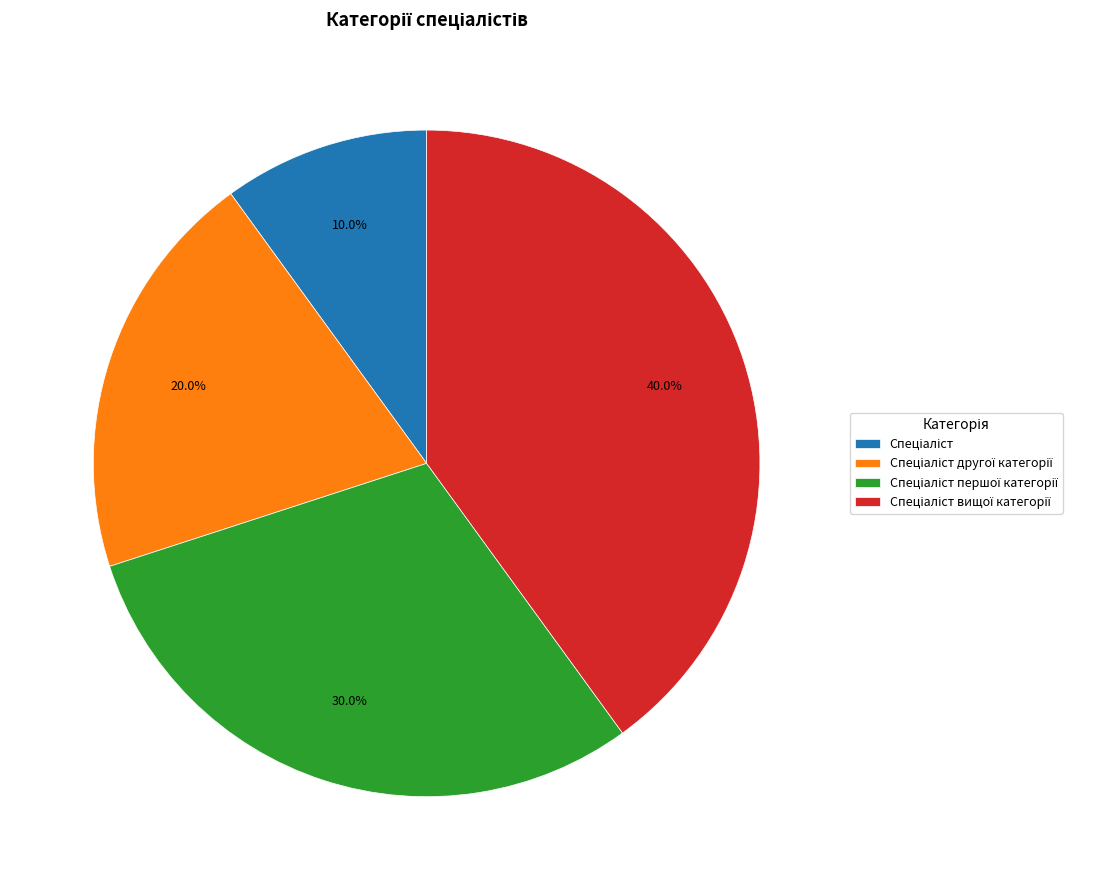

Count the number of slices in the pie.

4